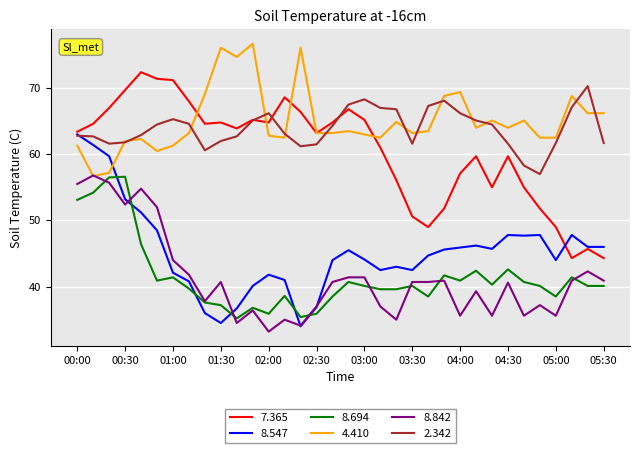

True or false: 8.694 and 2.342 cross at least once.

False